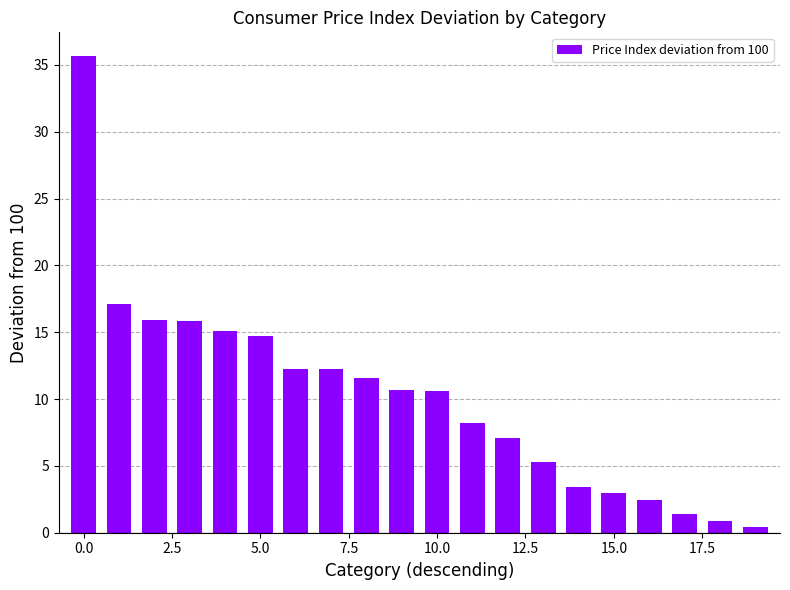

What is the maximum value shown in the chart?

35.6